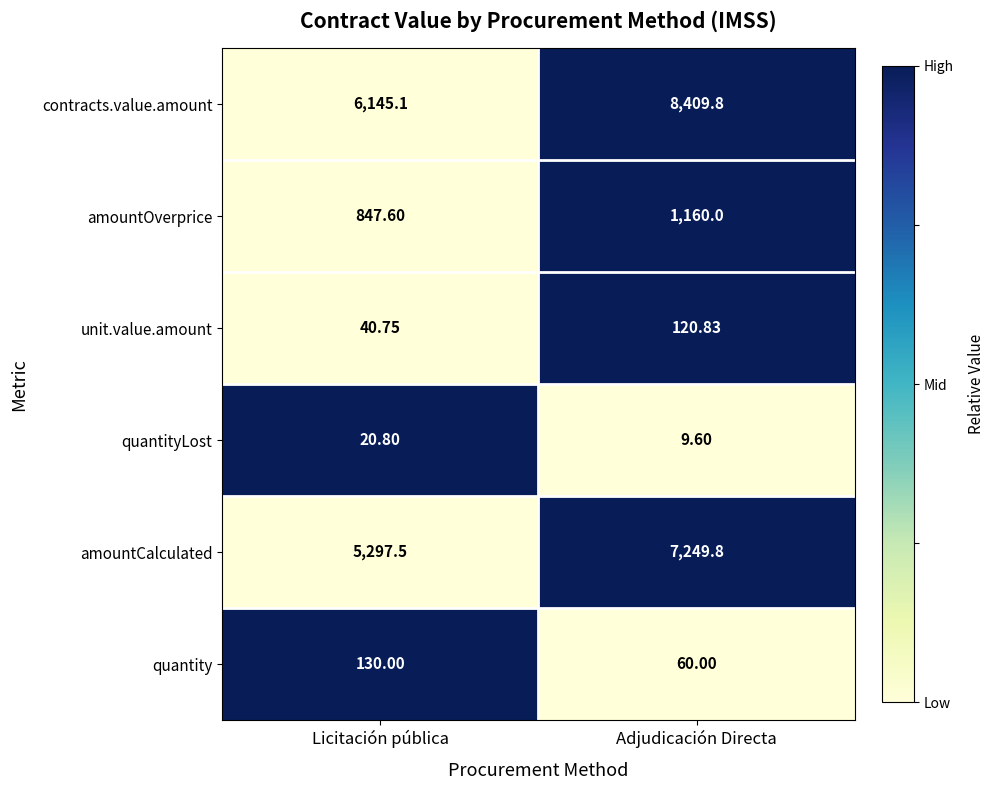

At which label does contracts.value.amount first exceed 8409?

Adjudicación Directa